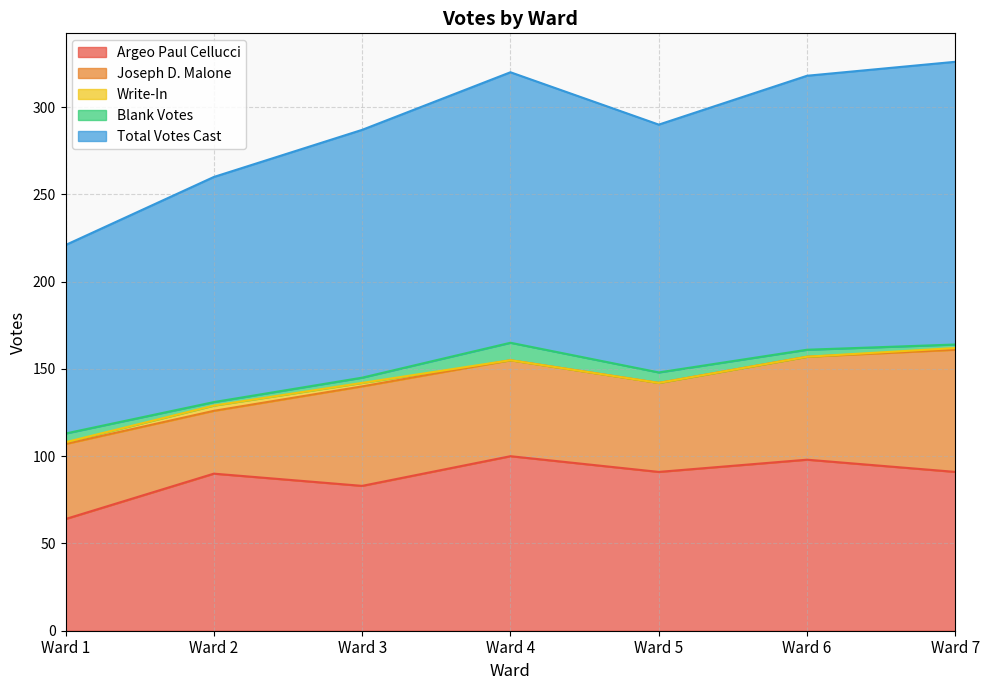

Reading left to right, transcribe all the data shown in this chart.

Argeo Paul Cellucci: 64	90	83	100	91	98	91
Joseph D. Malone: 43	36	57	55	51	59	70
Write-In: 1	3	2	0	0	0	1
Blank Votes: 5	2	3	10	6	4	2
Total Votes Cast: 108	129	142	155	142	157	162